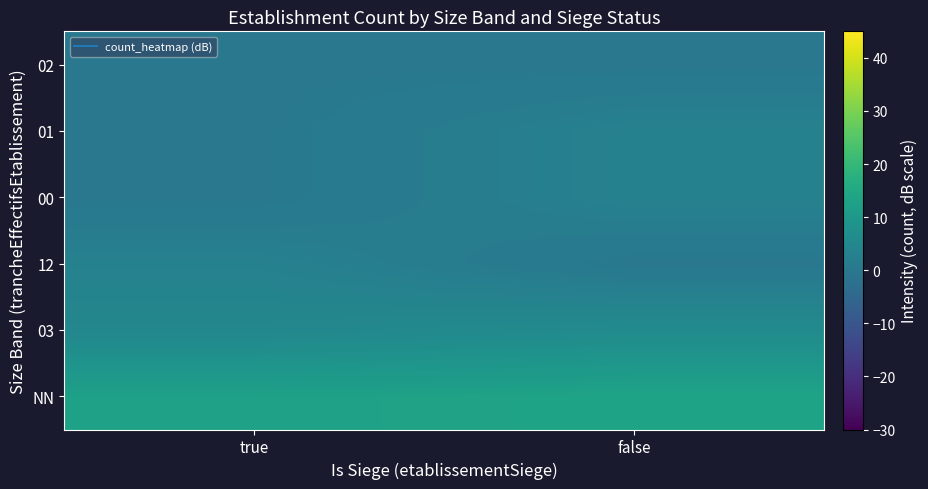

Reading left to right, what are all the values shown in this chart?

NN: true=12.8	false=13.6
03: true=4.8	false=6.0
12: true=3.0	false=0.0
00: true=0.0	false=3.0
01: true=0.0	false=3.0
02: true=0.0	false=0.0